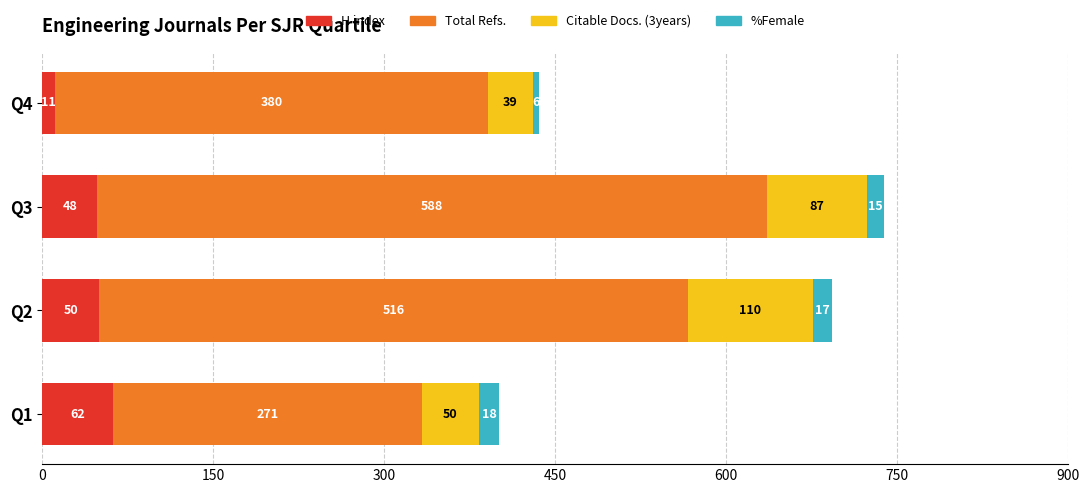

The H index series shows 11 at Q4. True or false?

True